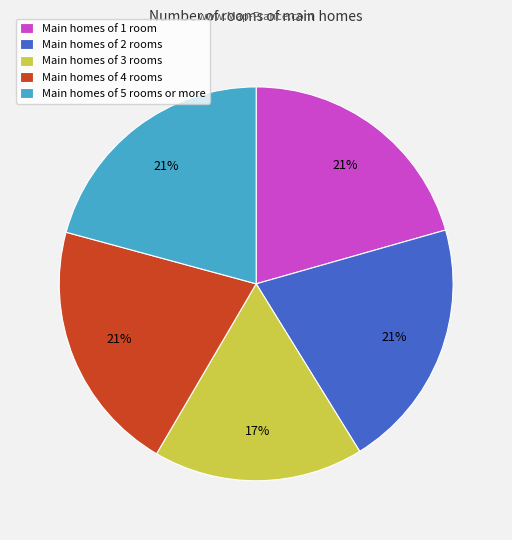

Approximately how many times larger is the value at Main homes of 4 rooms compared to Main homes of 3 rooms?

1.2